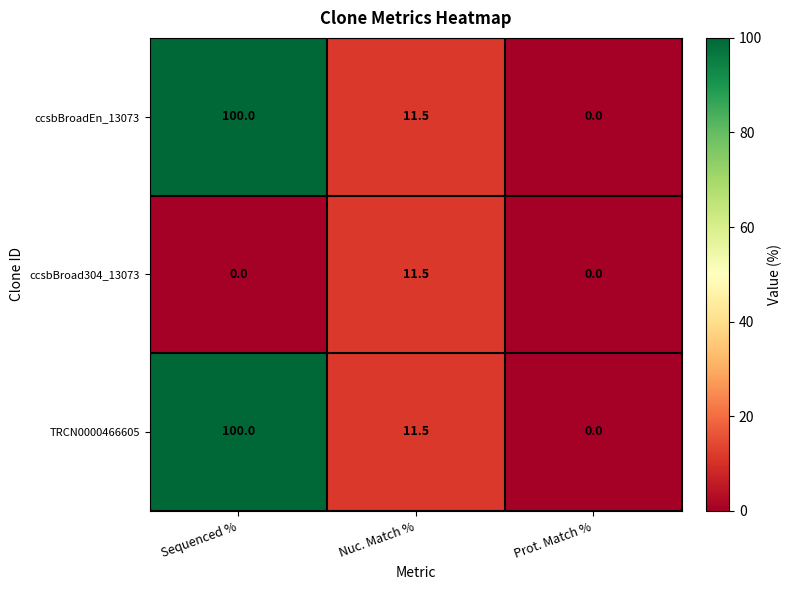

What is the total value across all series at Nuc. Match %?

34.5